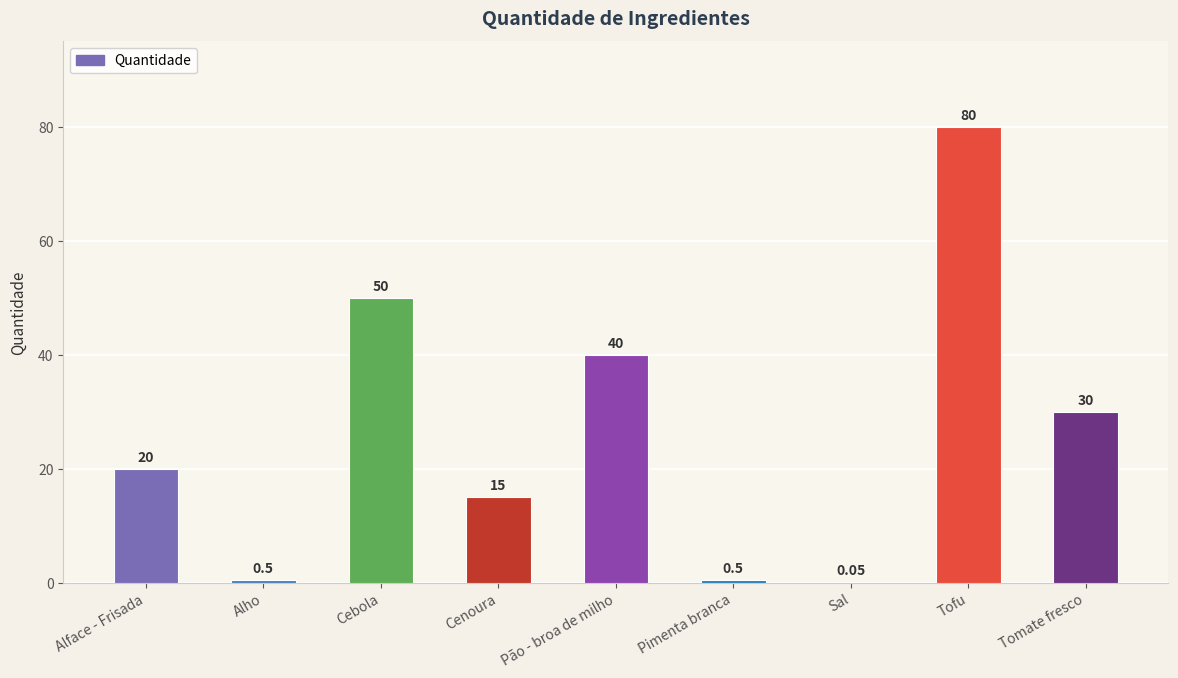

Which label corresponds to the largest value in the chart?

Tofu